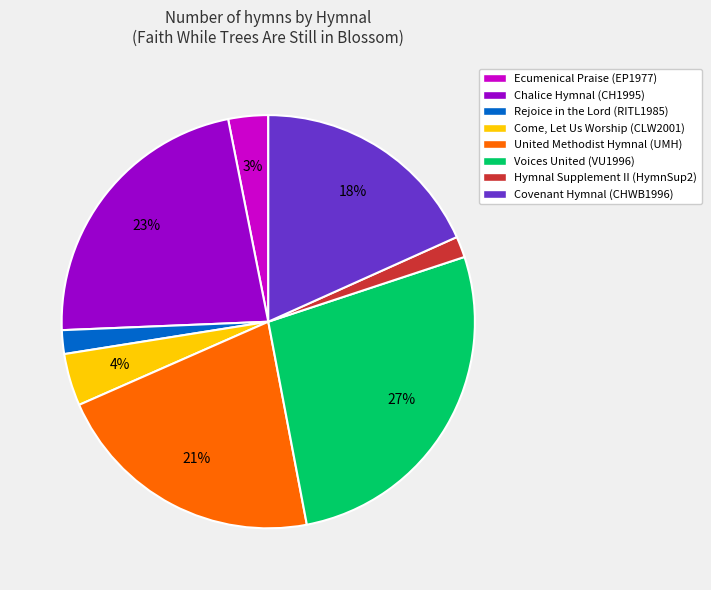

Between Hymnal Supplement II (HymnSup2) and Chalice Hymnal (CH1995), which is larger?

Chalice Hymnal (CH1995)